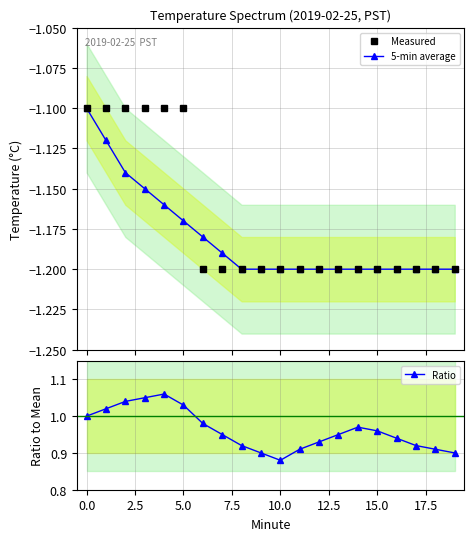

True or false: Ratio and Measured cross at least once.

False